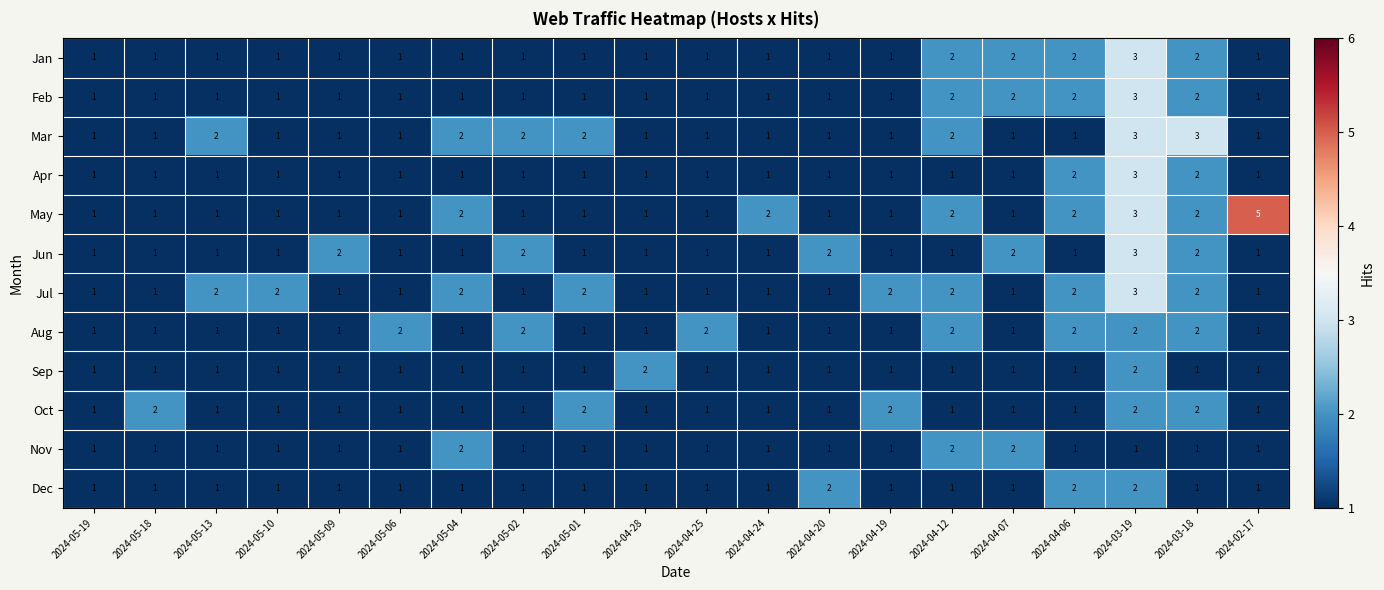

Count the Jun values in the range 1 to 2.

19